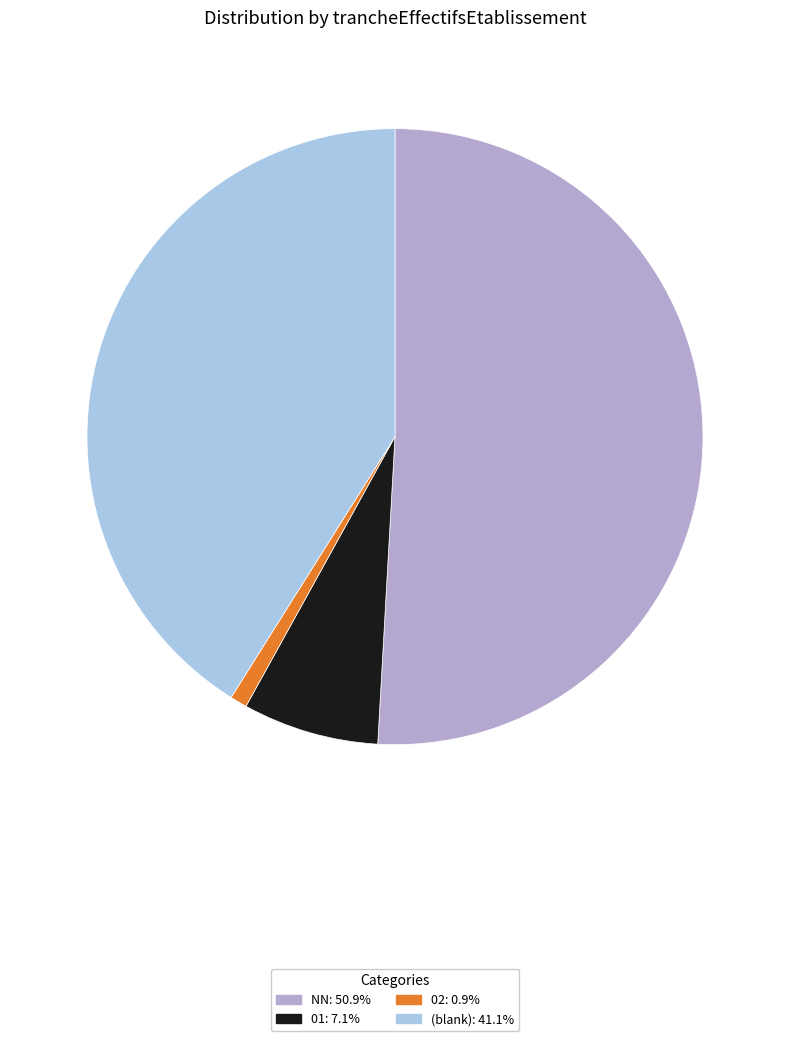

Is there any slice that represents more than half of the pie?

Yes